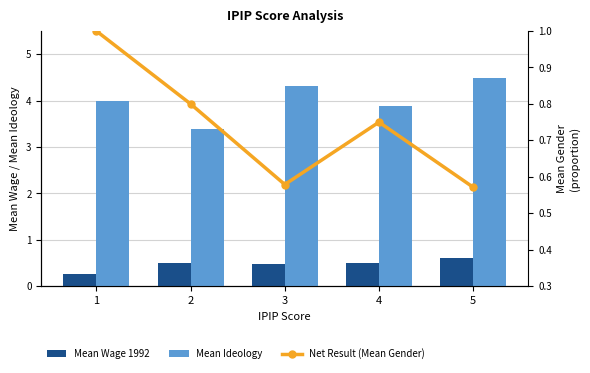

True or false: Mean Wage 1992 has a value of 0.3 at 2.

False